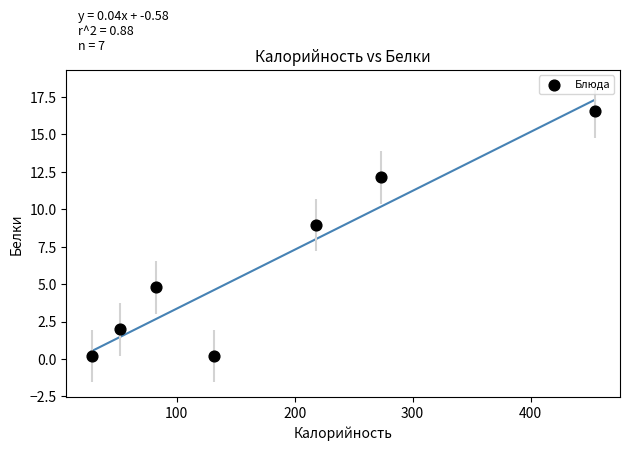

What is the average Y value?

6.4